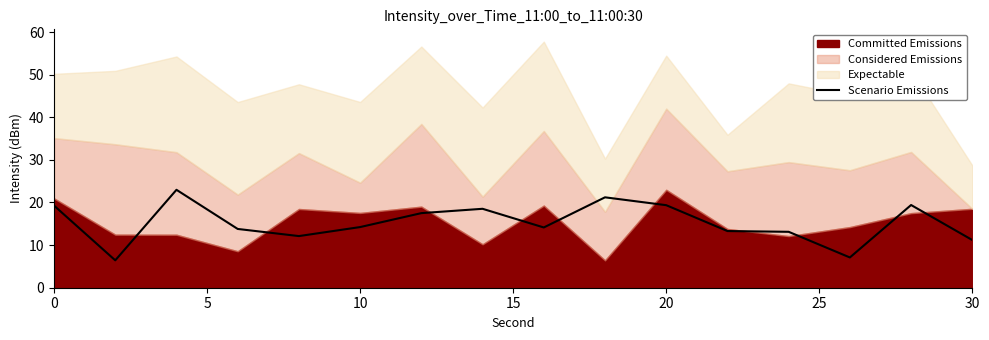

The Scenario Emissions series shows 9.8 at 0. True or false?

False